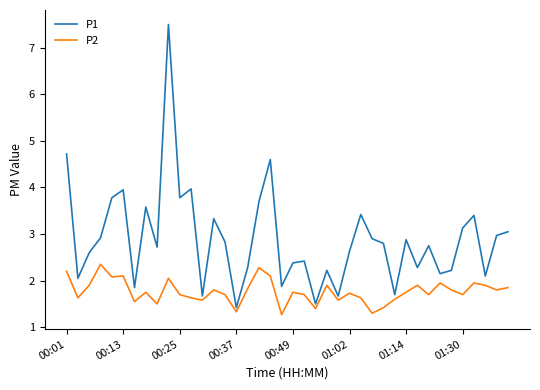

Which series has the largest range (max minus min)?

P1